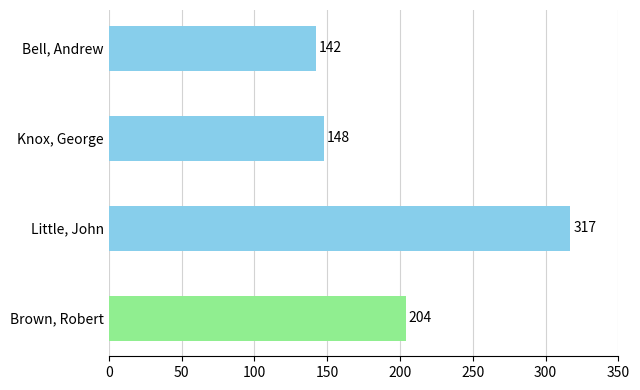

Rank the categories by value from highest to lowest.

Little, John, Brown, Robert, Knox, George, Bell, Andrew